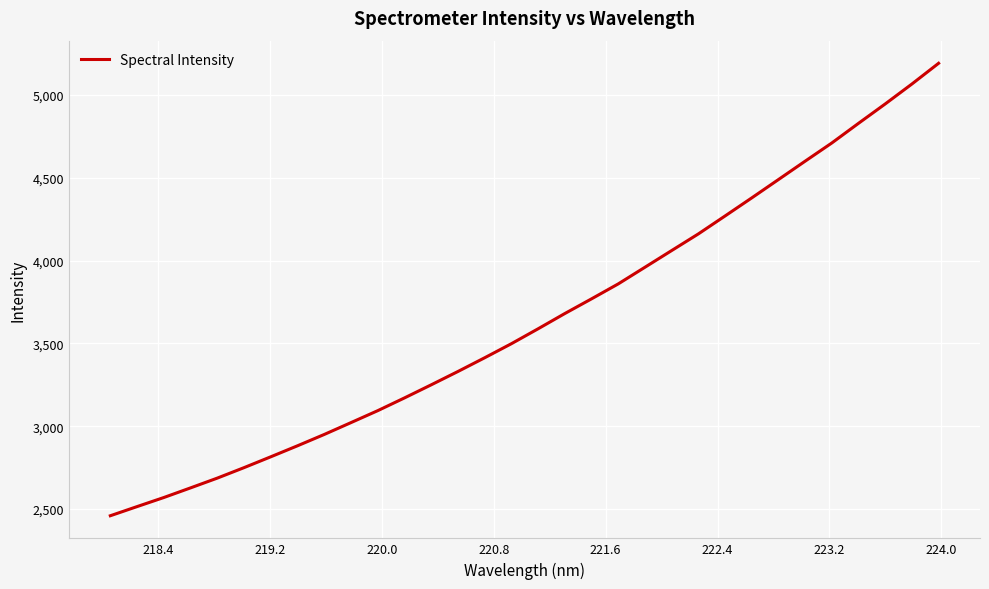

How many lines are shown in the chart?

1